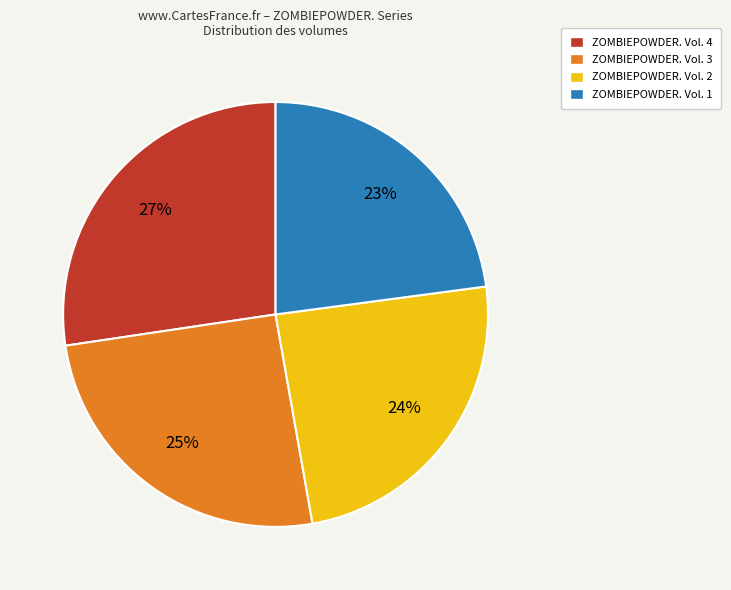

To the nearest percent, what portion does ZOMBIEPOWDER. Vol. 1 represent?

23%